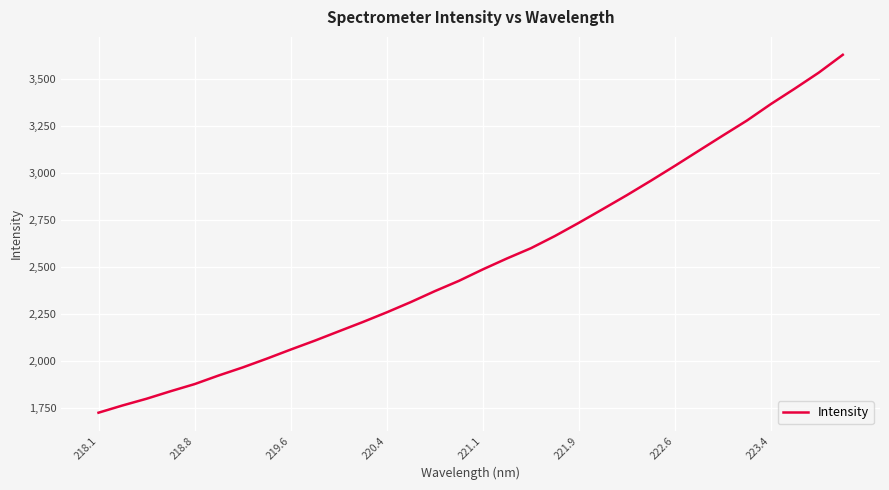

True or false: the data has more than 2 interior local peaks.

False